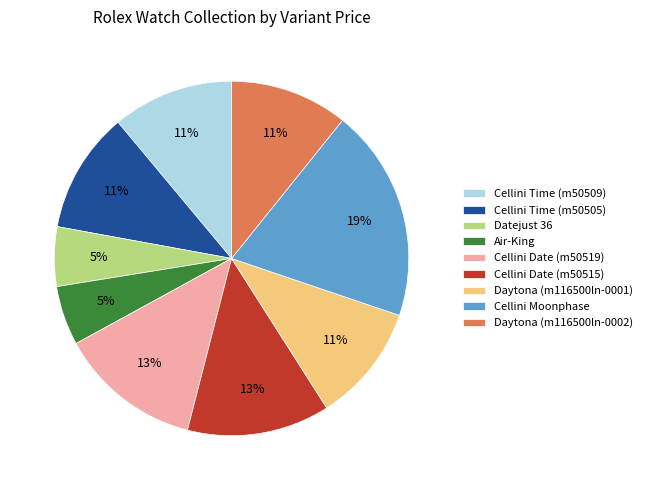

Do Daytona (m116500ln-0001) and Cellini Moonphase together represent more than half of the pie?

No